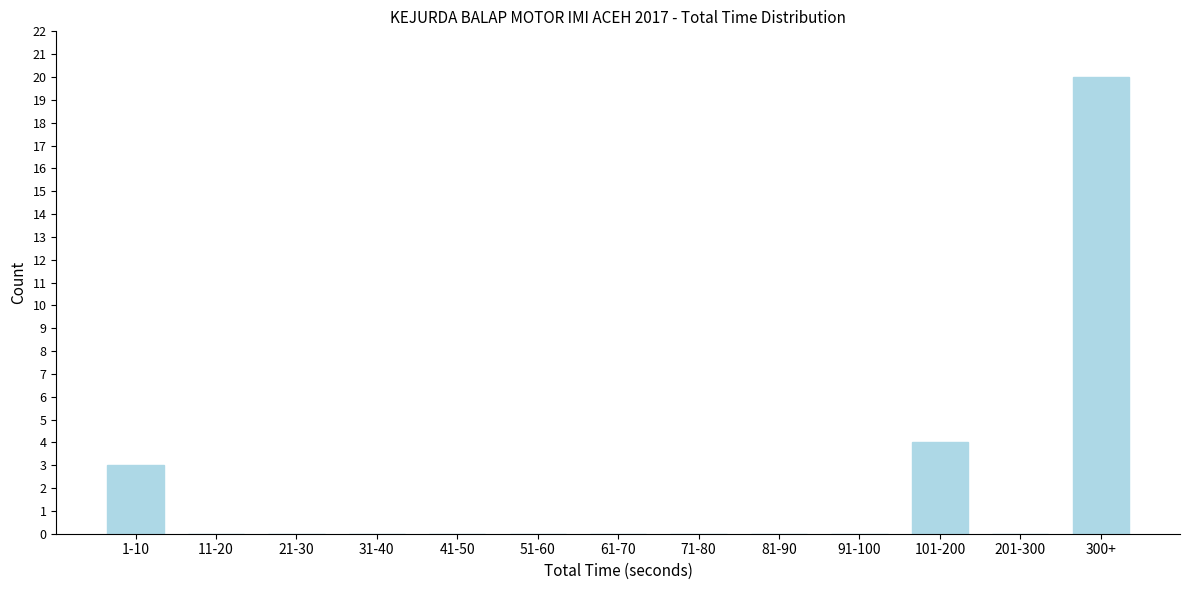

Reading left to right, transcribe all the data shown in this chart.

1-10=3	11-20=0	21-30=0	31-40=0	41-50=0	51-60=0	61-70=0	71-80=0	81-90=0	91-100=0	101-200=4	201-300=0	300+=20